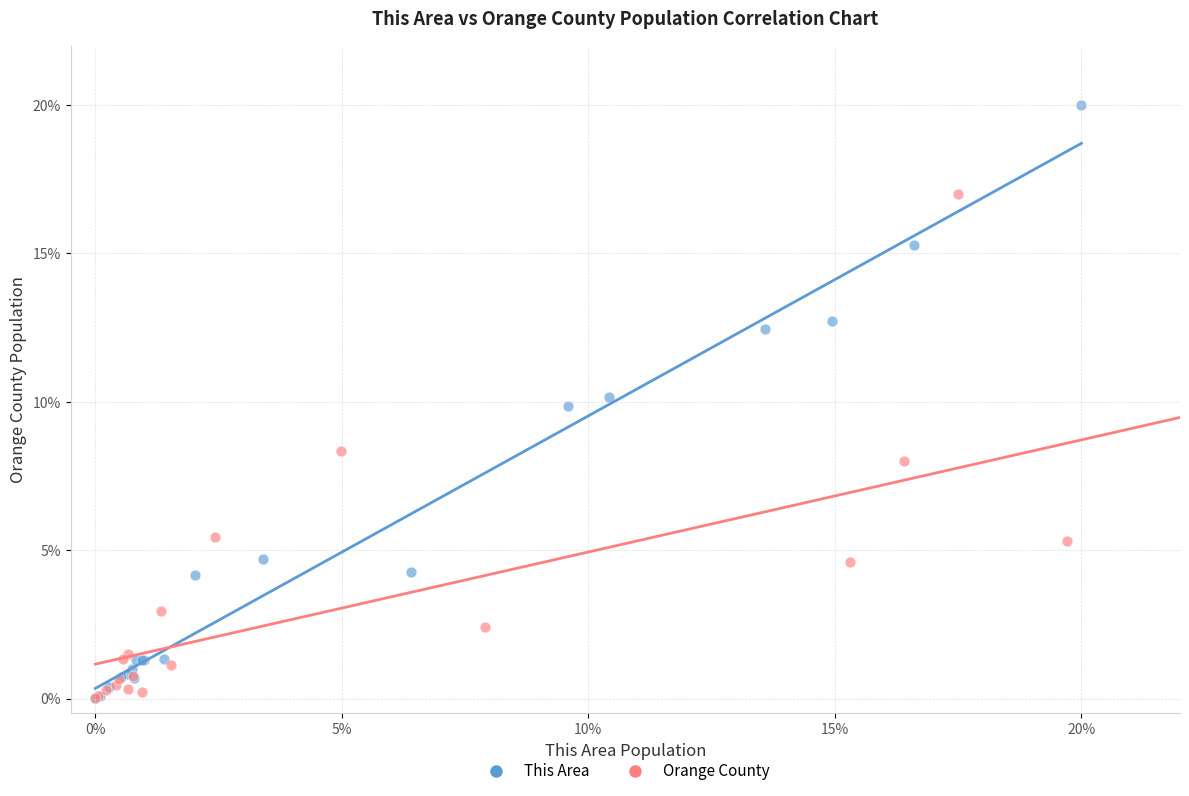

Which series has the largest Y range (max minus min)?

This Area